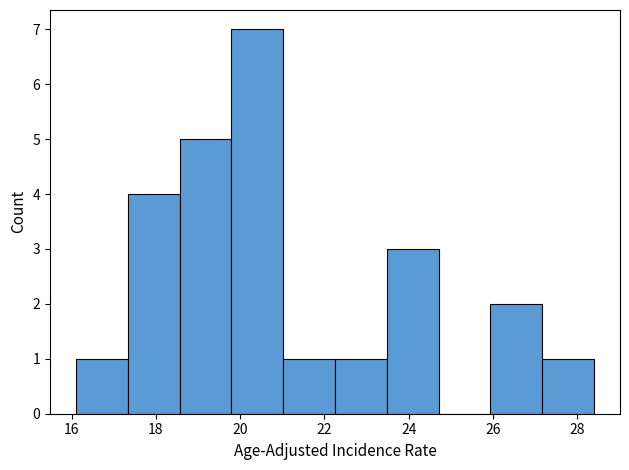

Over which range of the x-axis is the bar tallest?

19.8 to 21.0